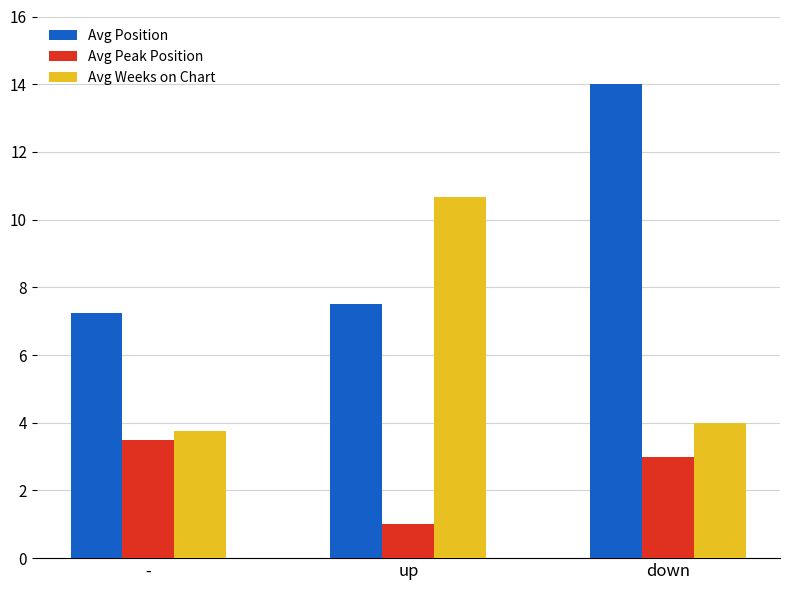

Which series has the largest total across all categories?

Avg Position